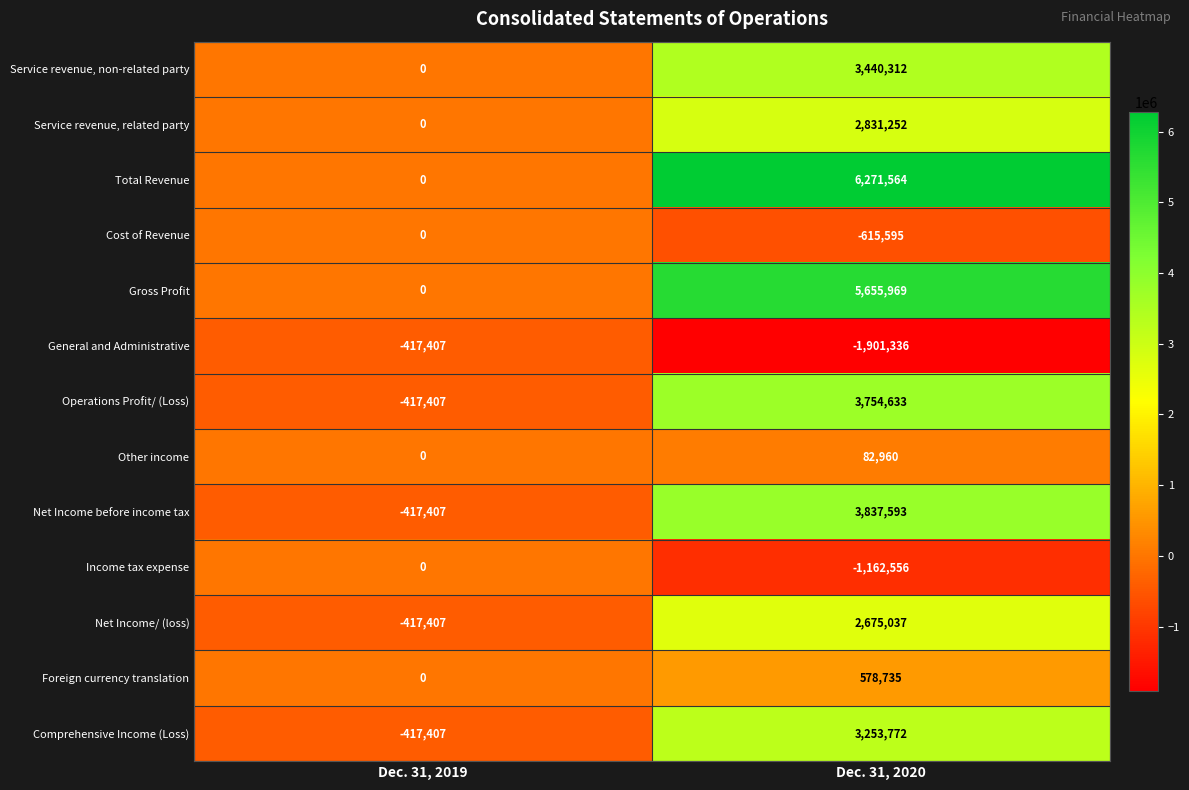

What is the total value across all series at Dec. 31, 2020?

28702340